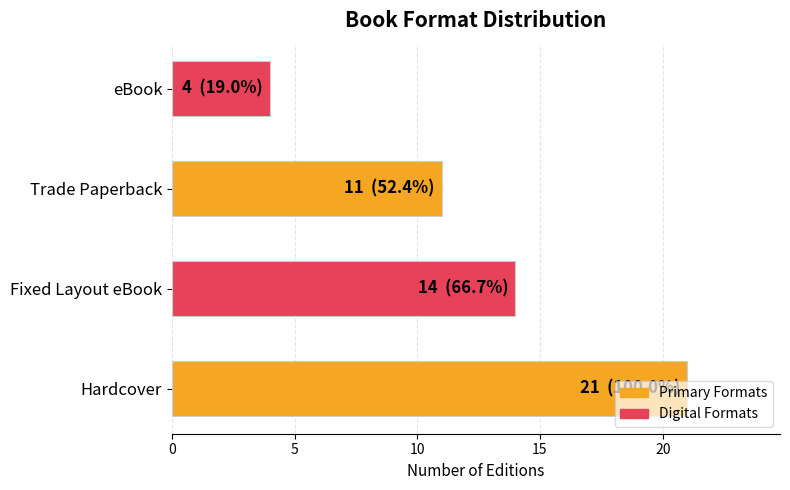

Does the chart contain any negative values?

No